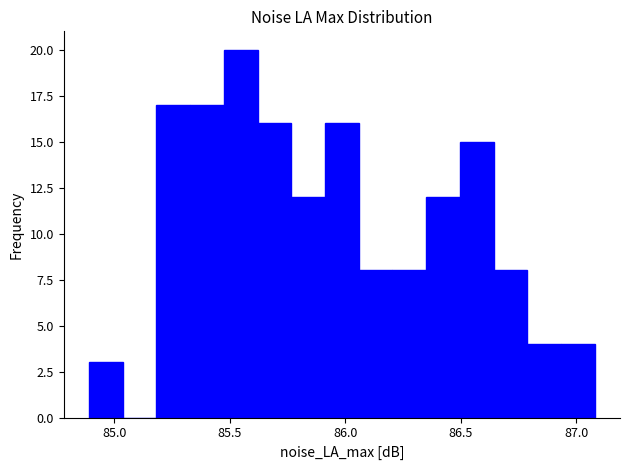

Read against the x-axis, roughly where is the centre of the tallest bar?

85.55